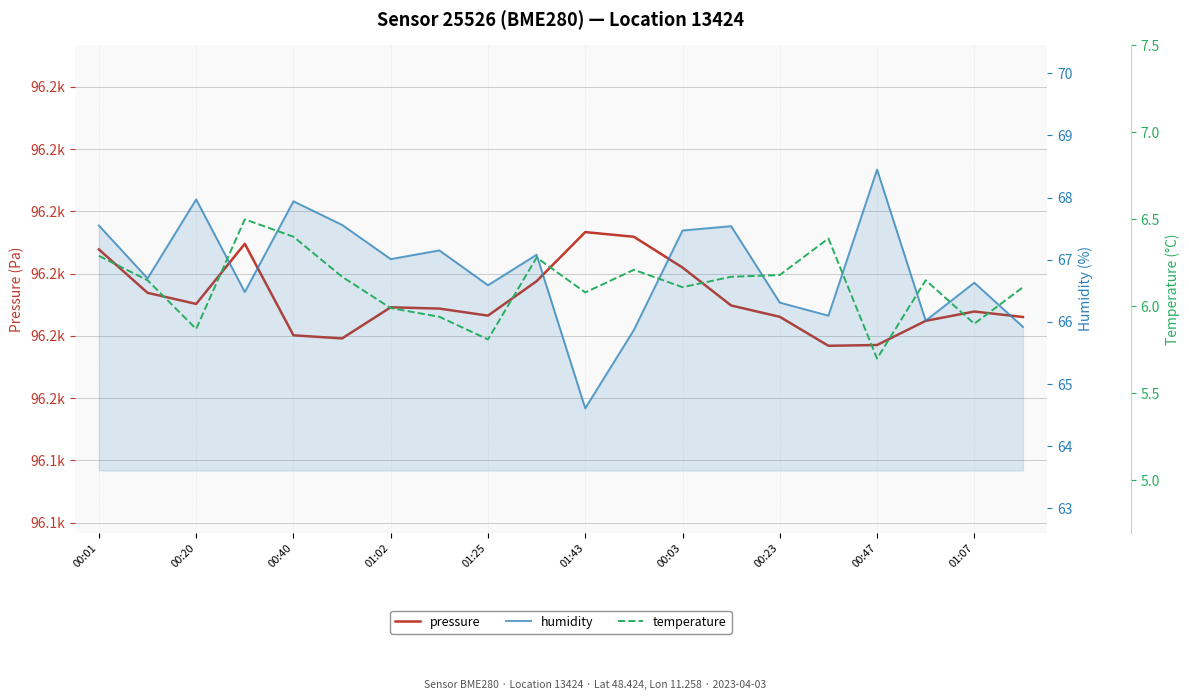

What position from the left is 00:40?

5